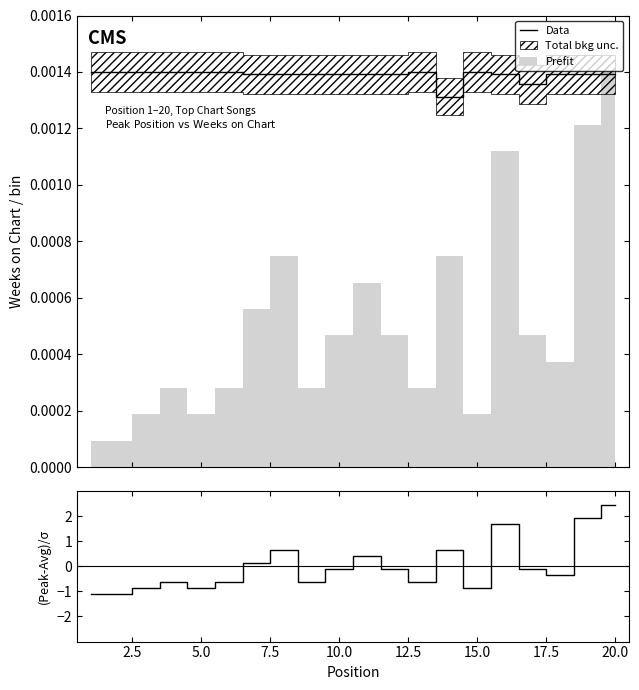

At 2.5, list the series in order from smallest to largest.

(Peak-Avg)/σ, Data